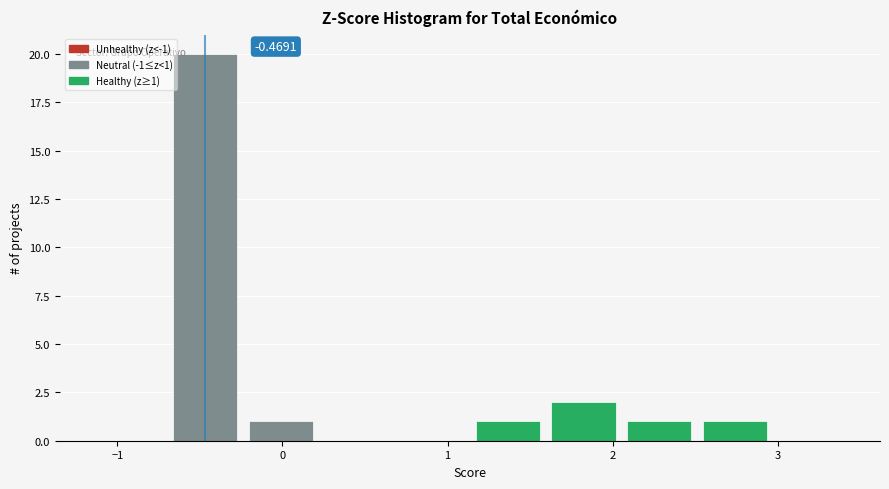

Over which range of the x-axis is the bar tallest?

-0.7 to -0.2